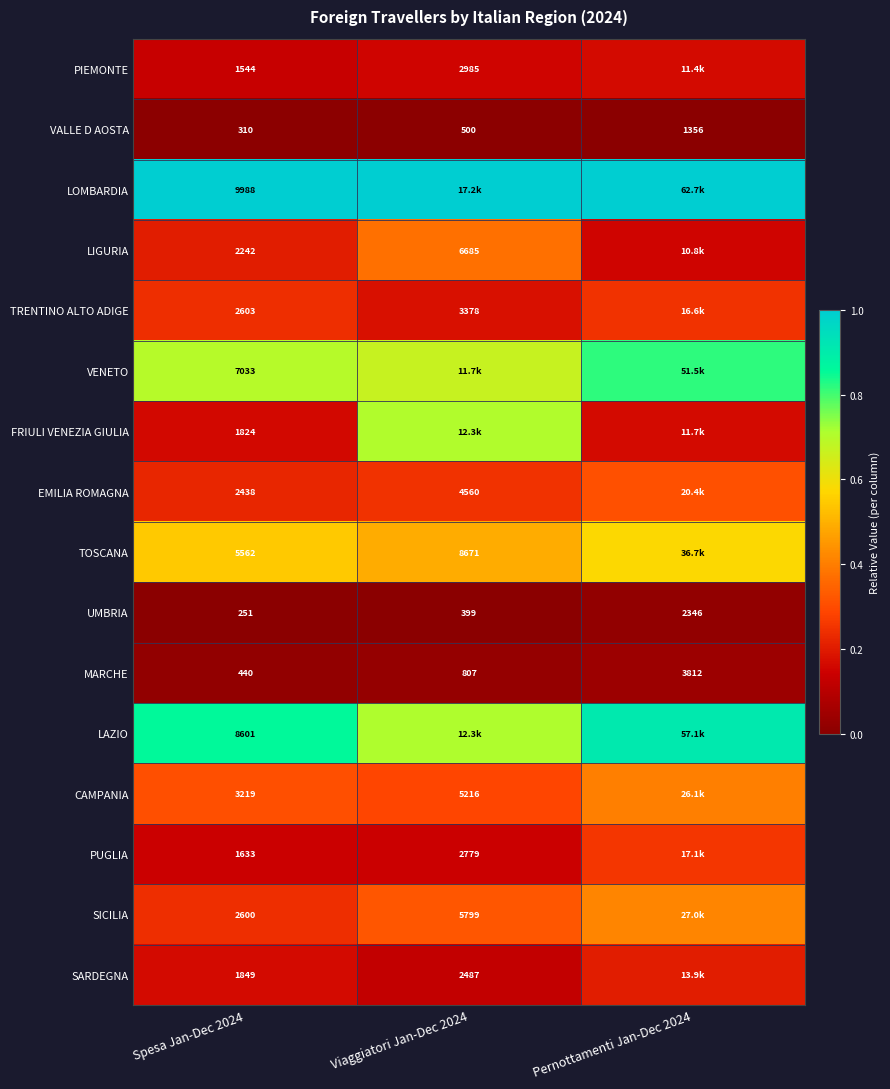

Is the value of VALLE D AOSTA at Pernottamenti Jan-Dec 2024 greater than the value of PIEMONTE at Spesa Jan-Dec 2024?

No